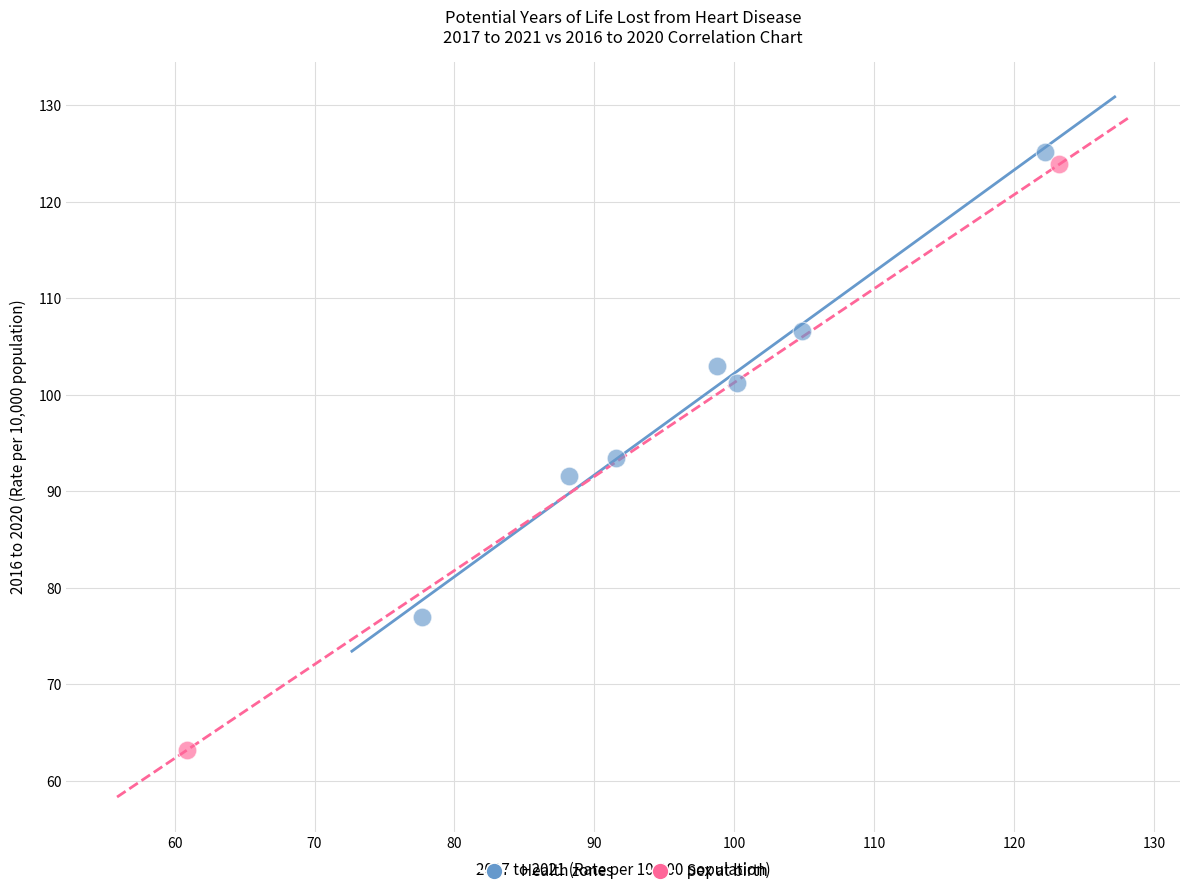

What are all the series names shown in the legend?

Health zones, Sex at birth